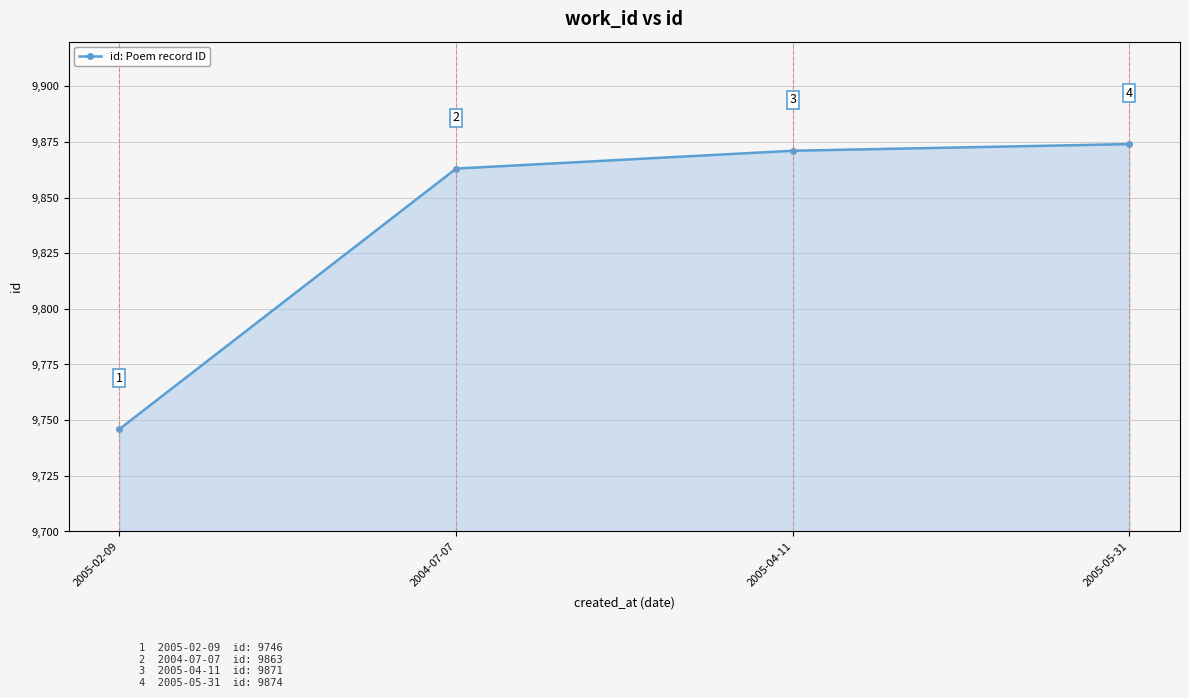

Count the number of categories in the chart.

4